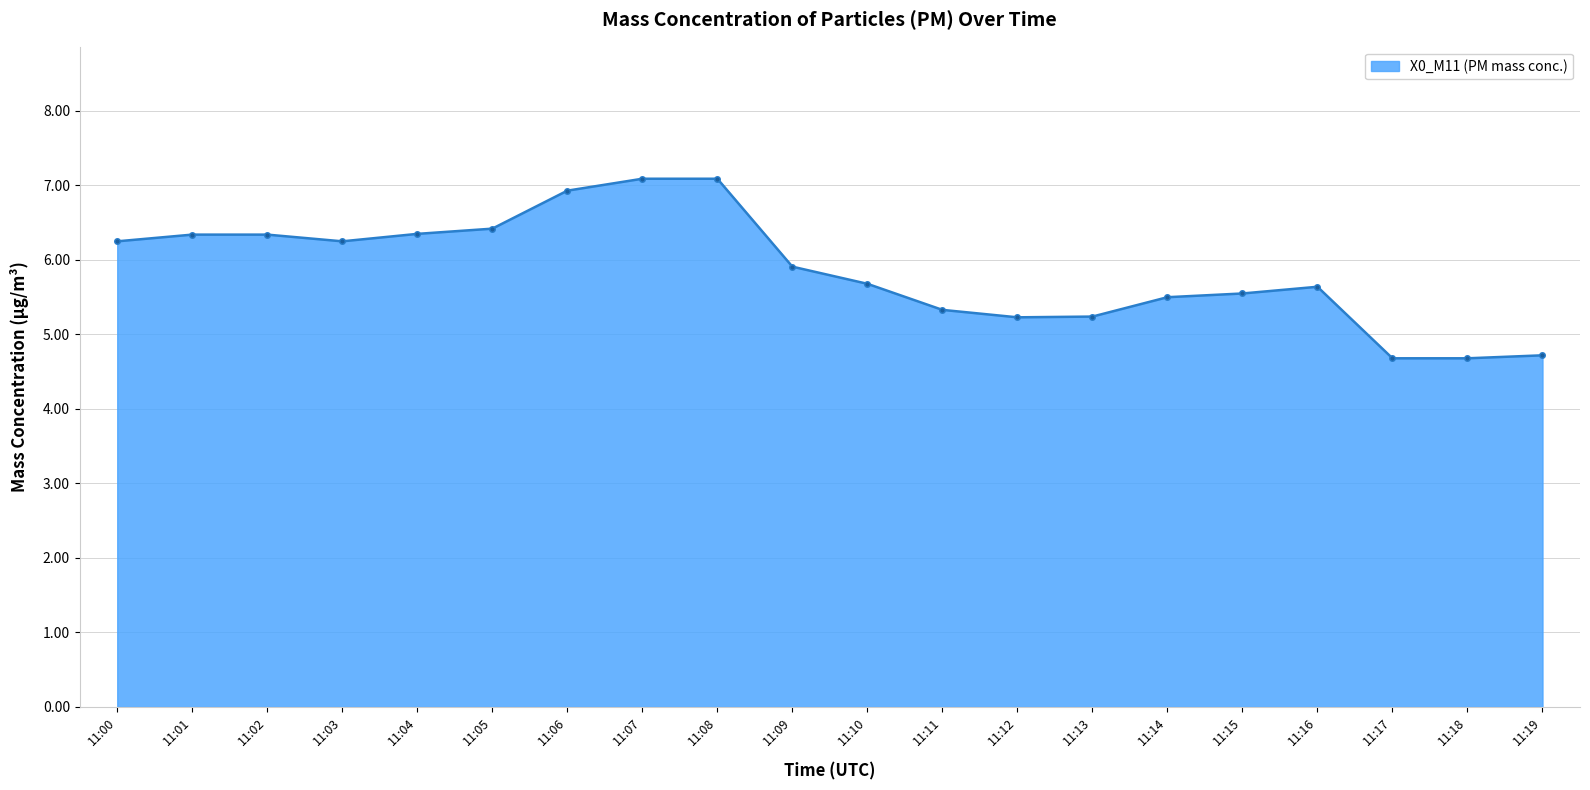

What is the sum of all values?

117.2